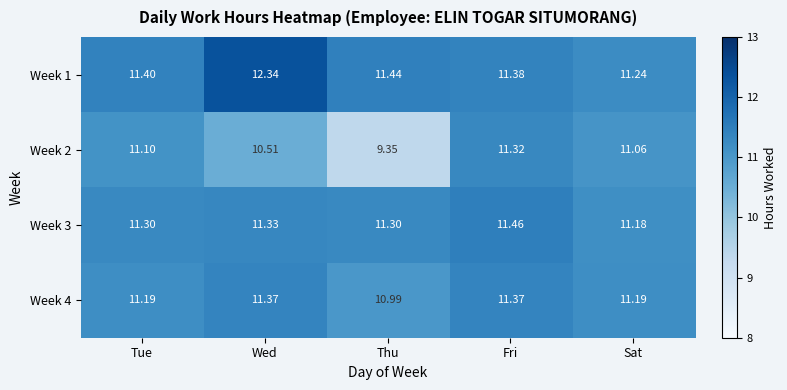

List the series in order of their peak value, lowest first.

Week 2, Week 4, Week 3, Week 1